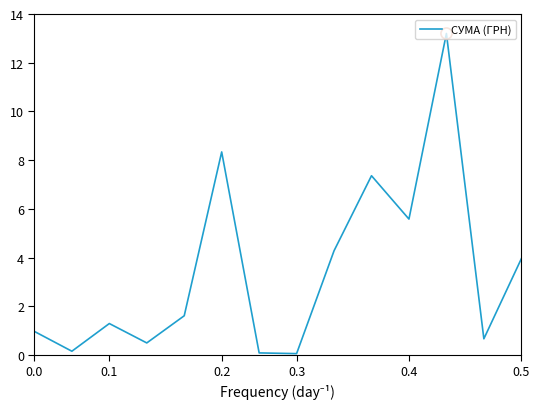

What is the minimum value shown in the chart?

0.1